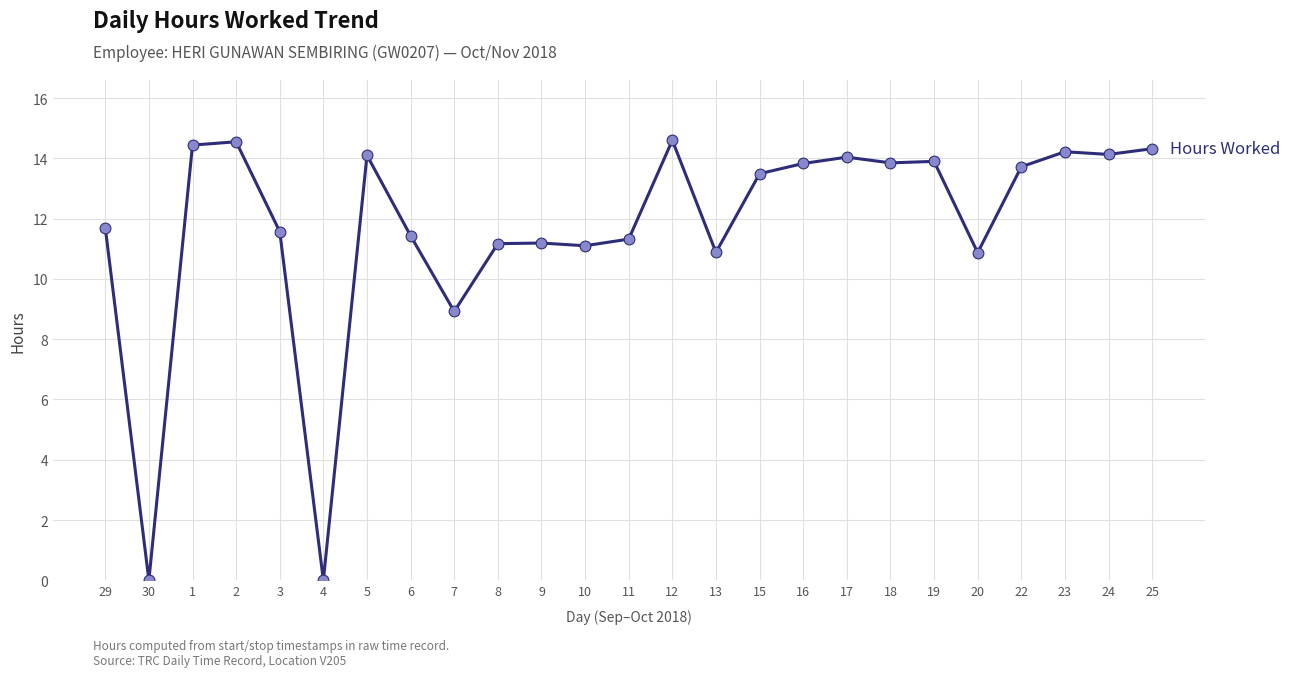

Which has a higher value, 18 or 12?

12